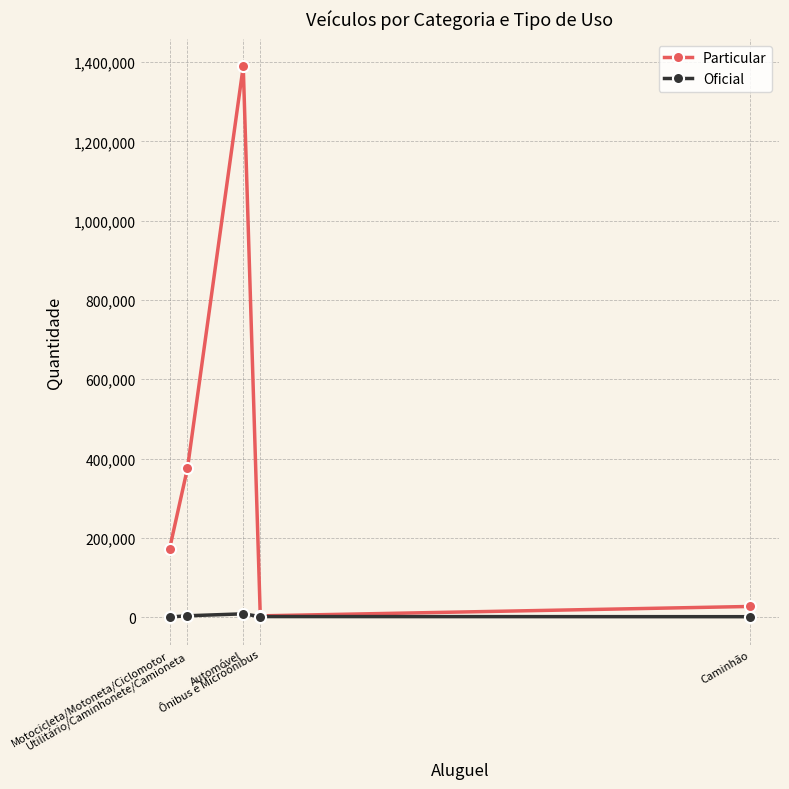

Which series has the widest spread of values?

Particular